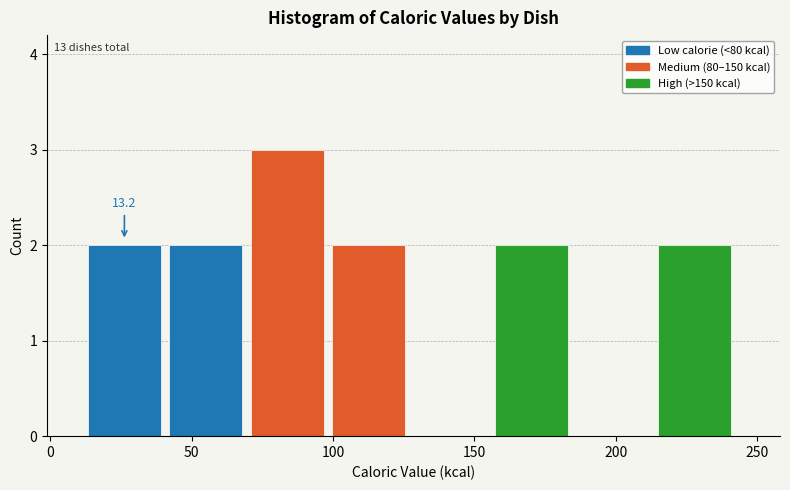

Which range on the x-axis has the tallest bar?

70 to 100